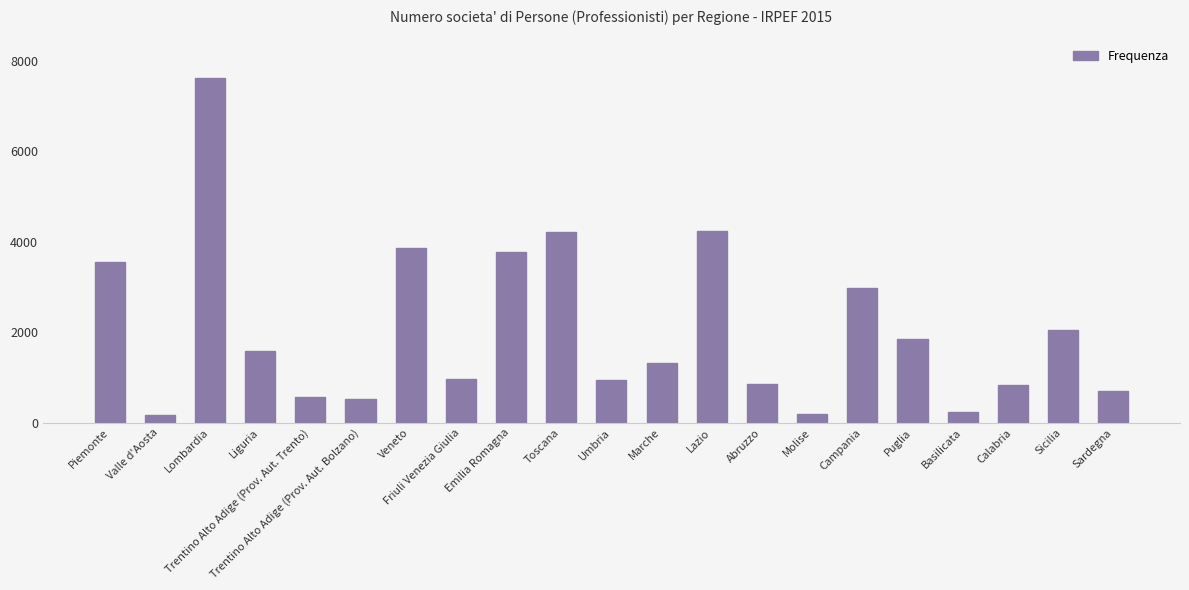

The value at Toscana is 2739. True or false?

False